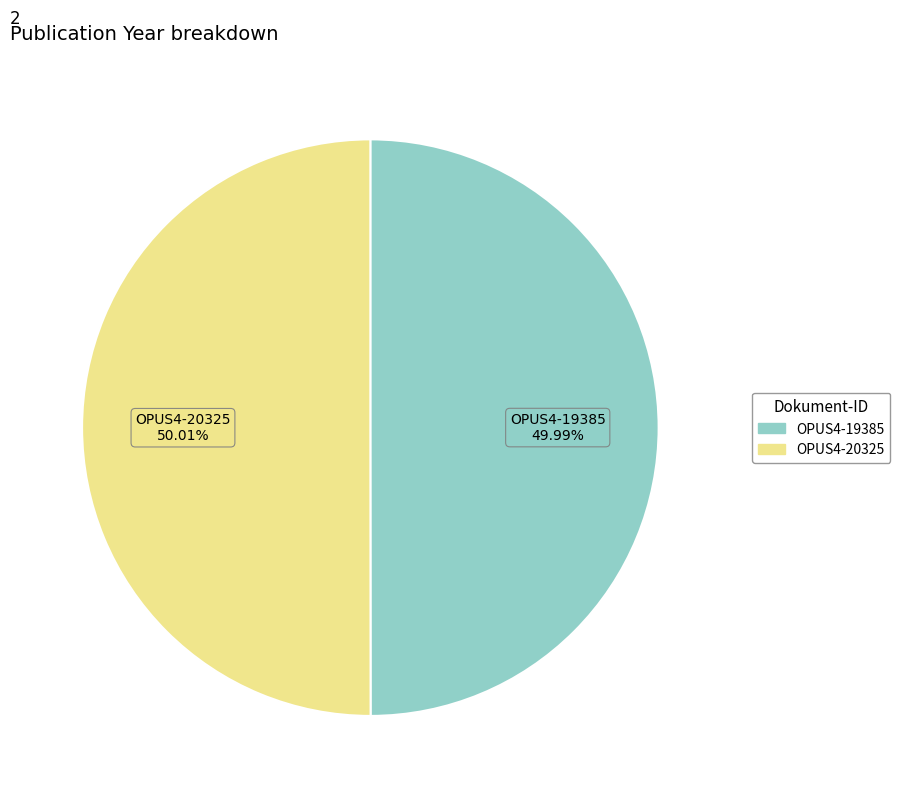

What is the ratio of the value at OPUS4-19385 to the value at OPUS4-20325?

1.0